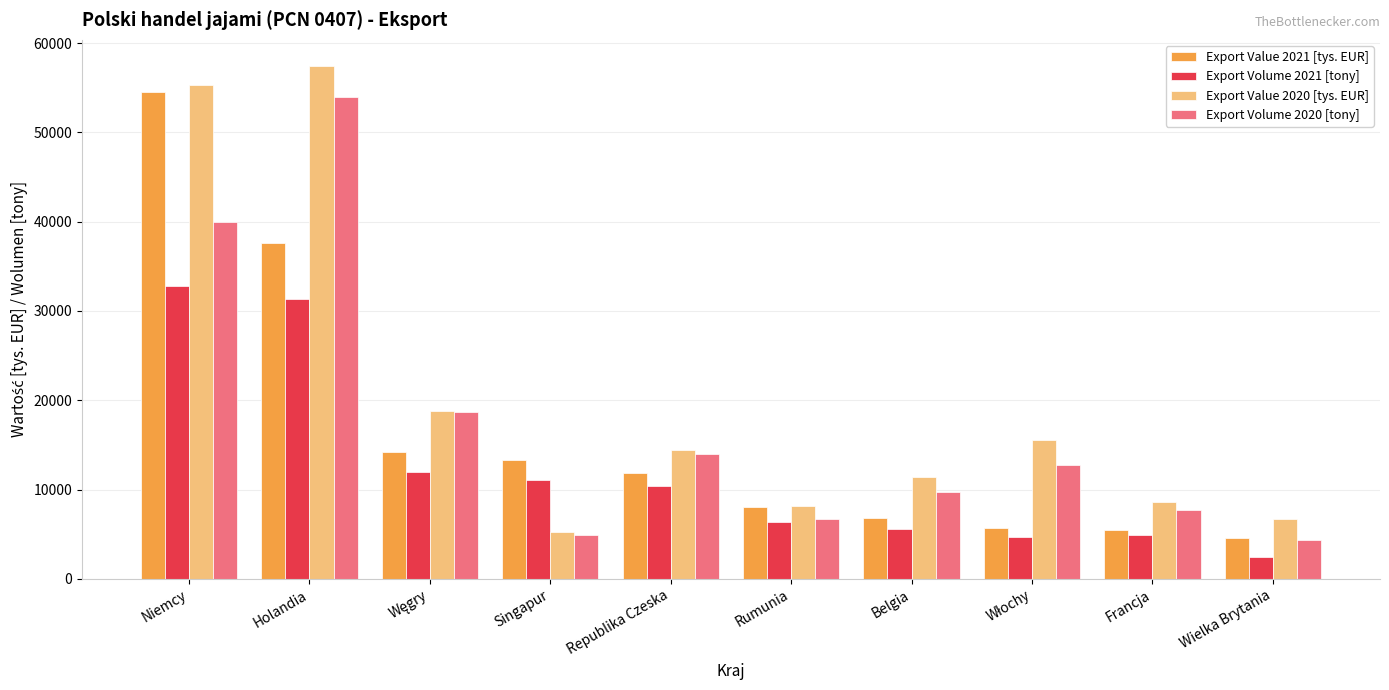

Between Republika Czeska and Wielka Brytania, which series saw the biggest shift?

Export Volume 2020 [tony]